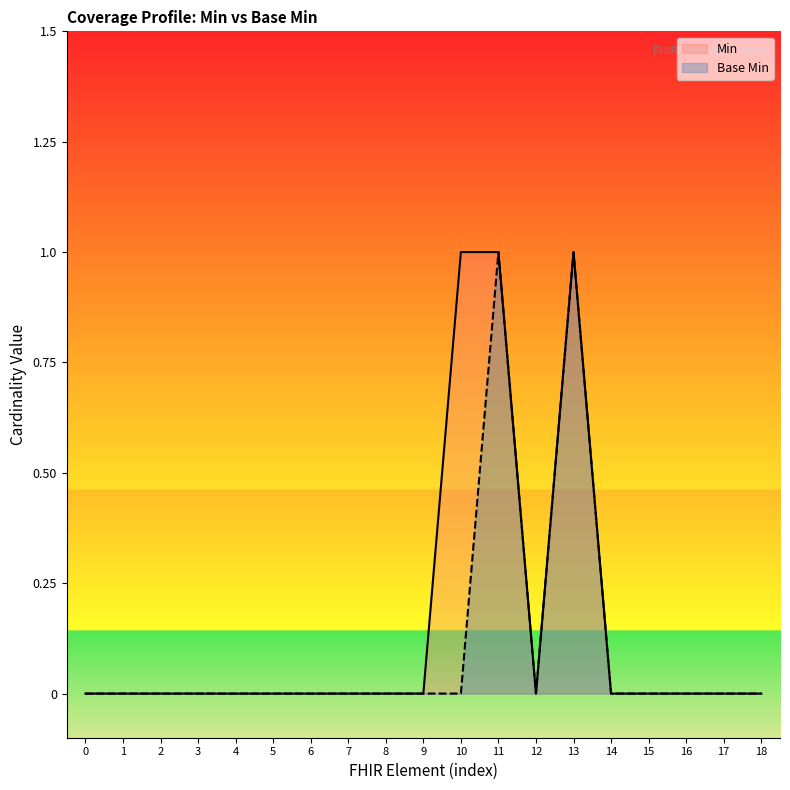

The value of Base Min at 15 is 0. True or false?

True